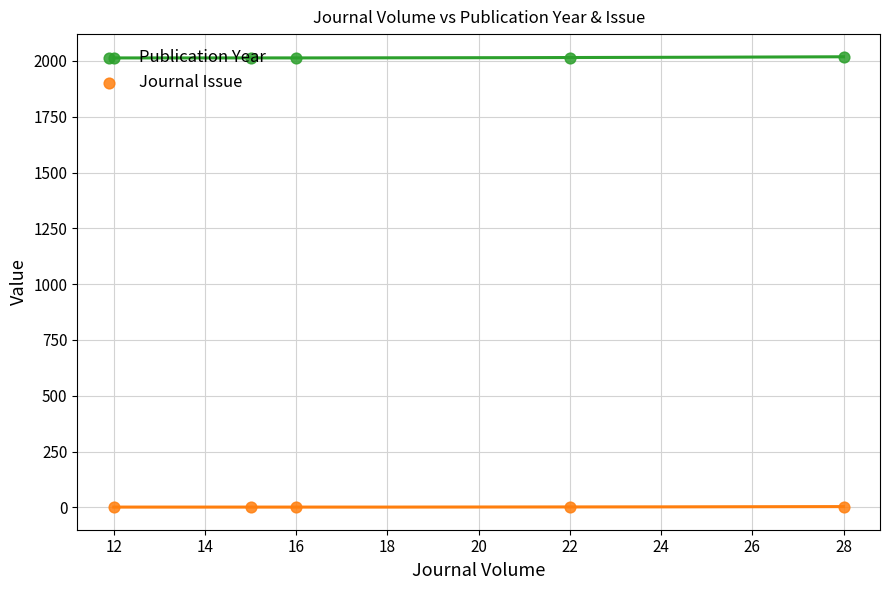

Which series contains the highest Y value?

Publication Year